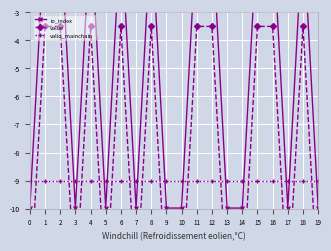

The valid_mainchain series shows -13.0 at 3. True or false?

False